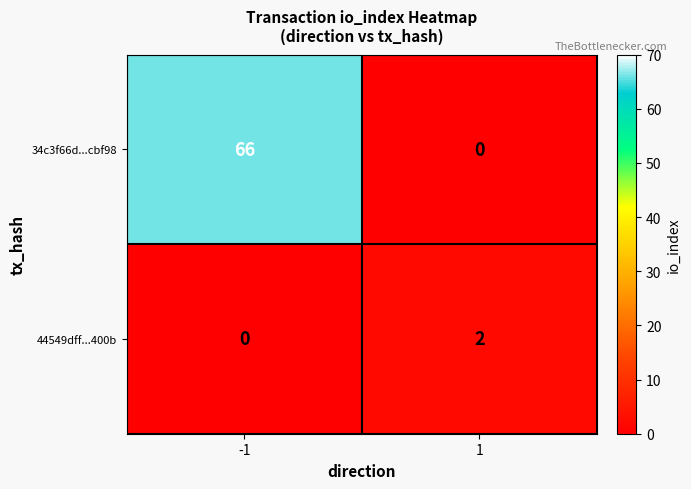

What is the sum of the 34c3f66d...cbf98 values at 1 and -1?

66